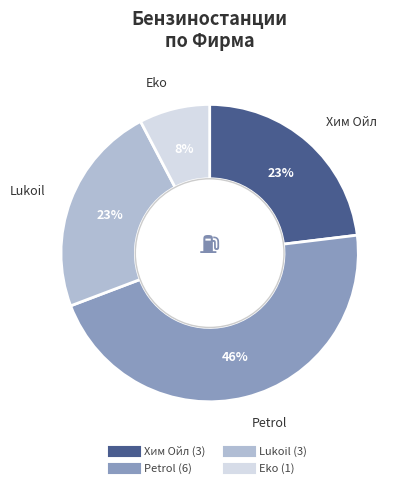

How many segments does this pie chart have?

4